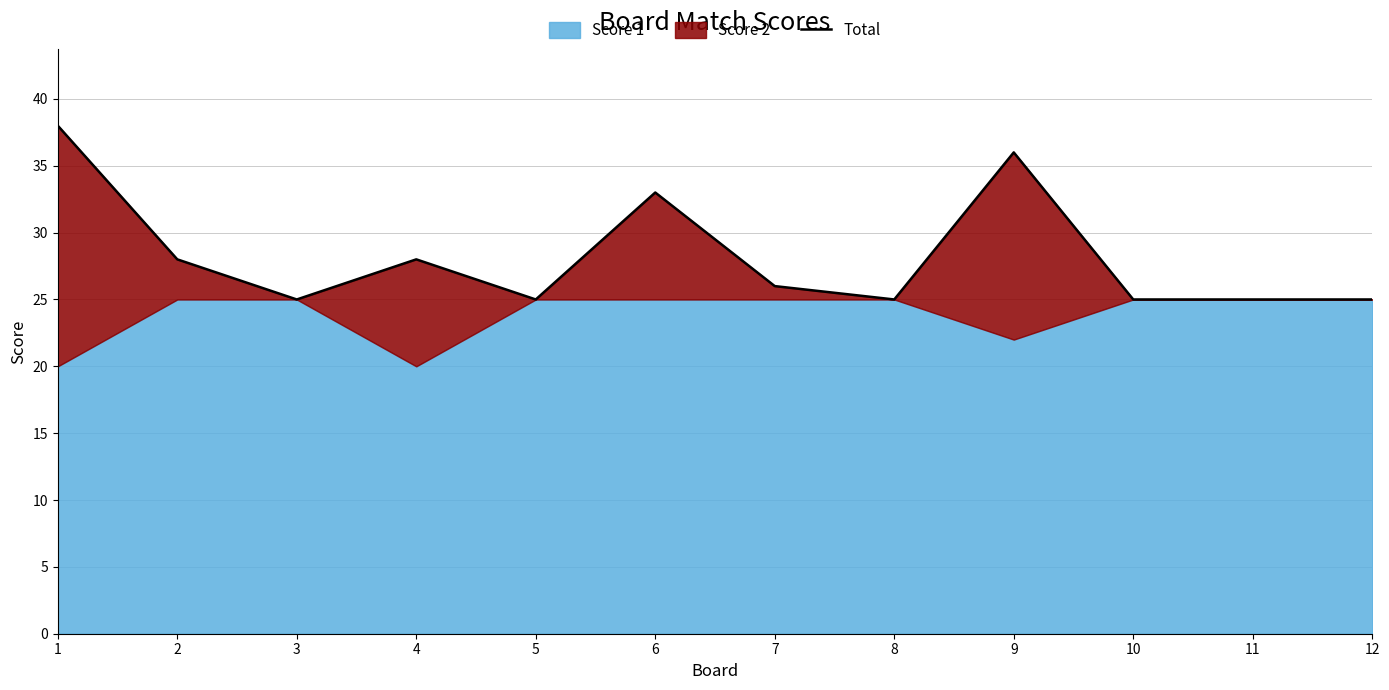

Is it true that the value at 9 is 36?

True